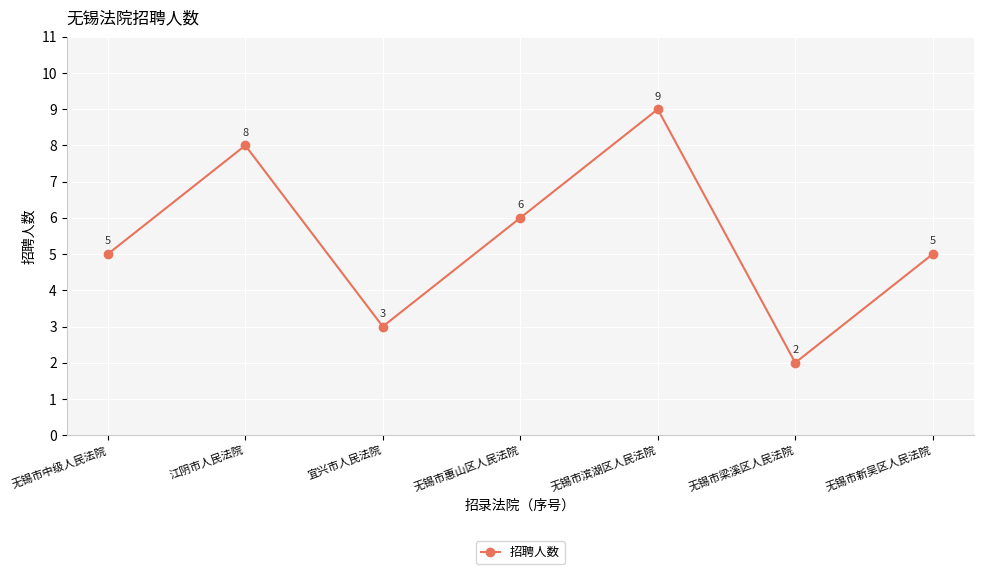

How many points are higher than both their immediate neighbors (excluding endpoints)?

2